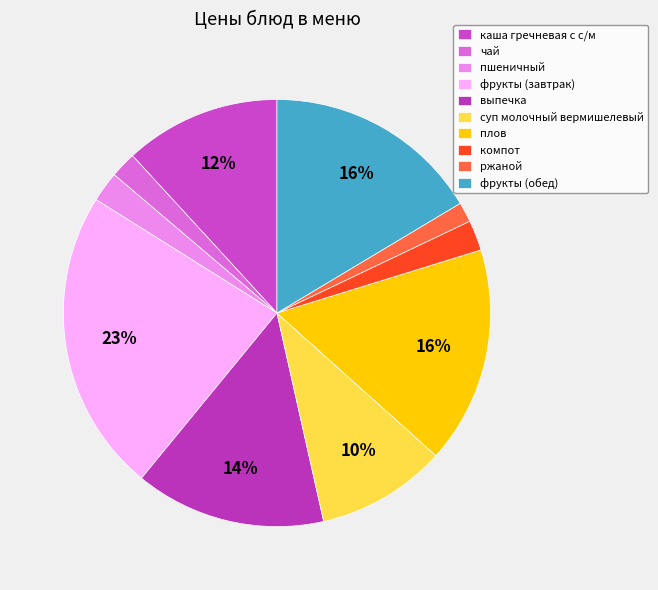

Count the number of slices in the pie.

10